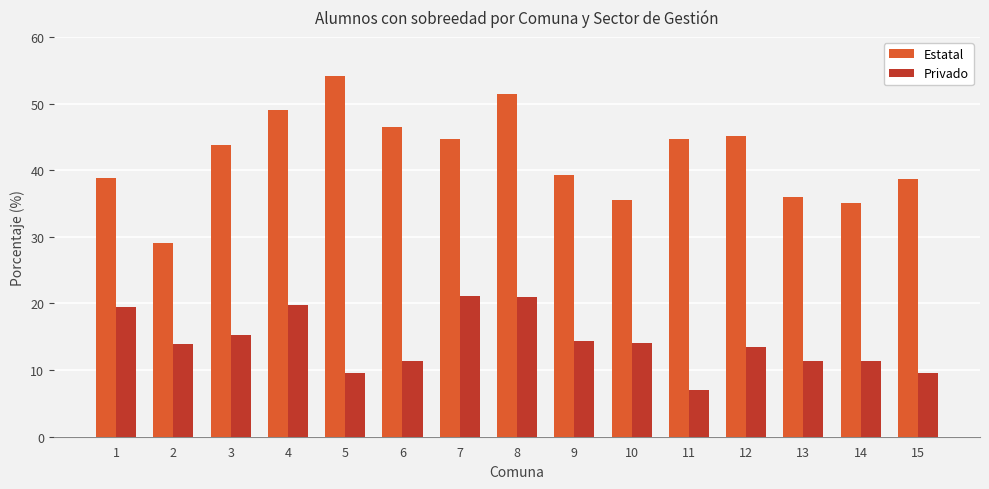

What is the difference between the highest and lowest values at 11?

37.6